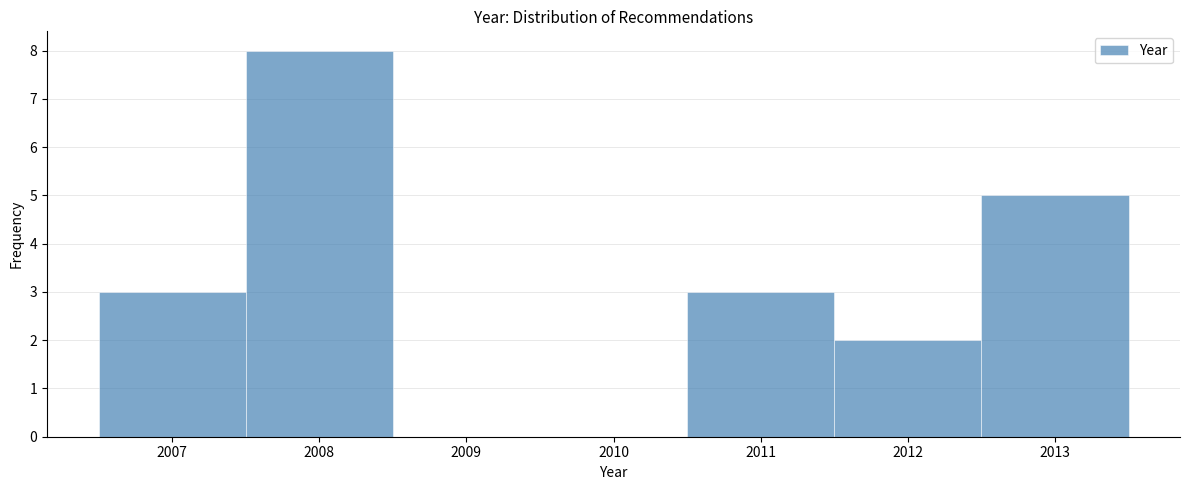

Over which range of the x-axis is the bar tallest?

2007.5 to 2008.5